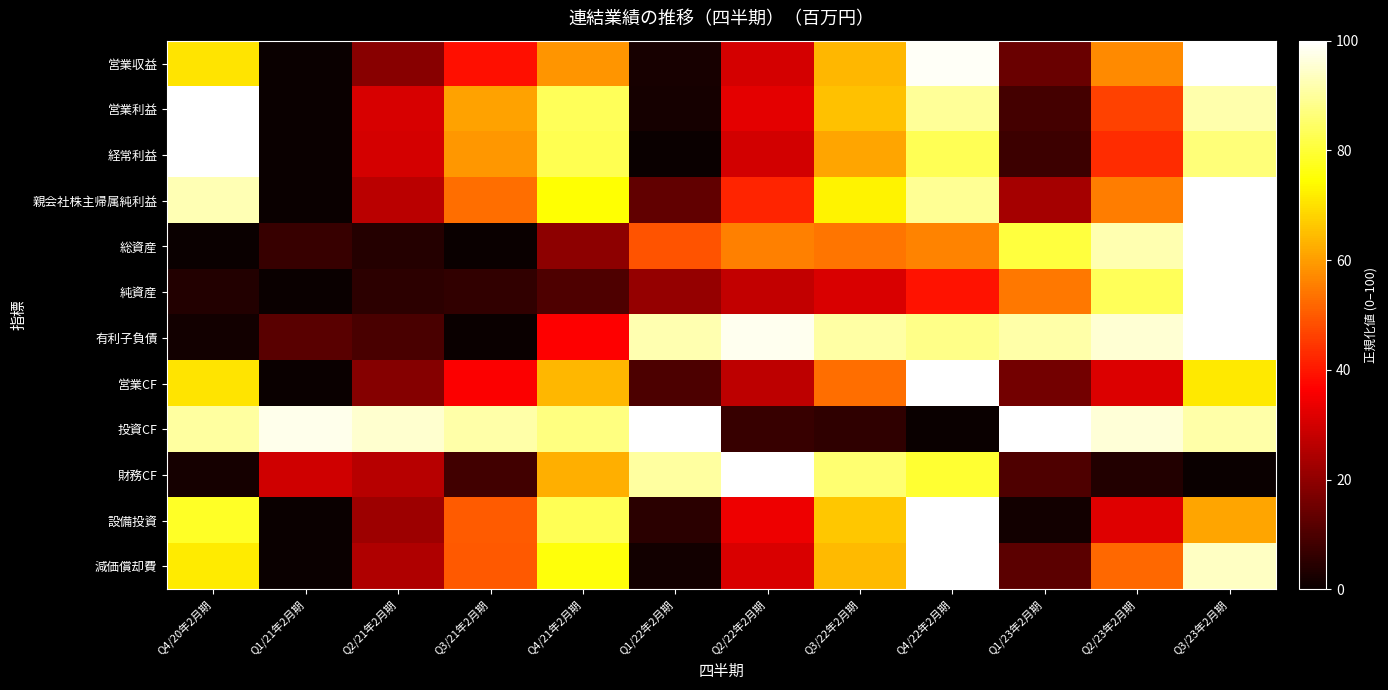

At which category is the sum across all series the highest?

Q3/23年2月期